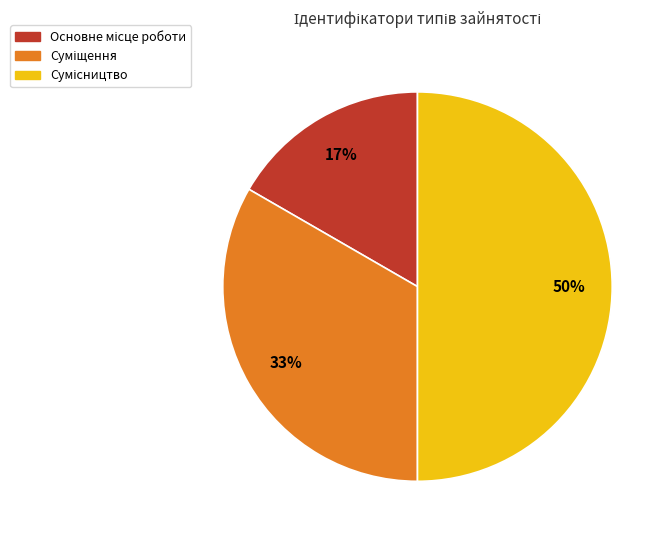

To the nearest percent, what is the average slice percentage?

33%